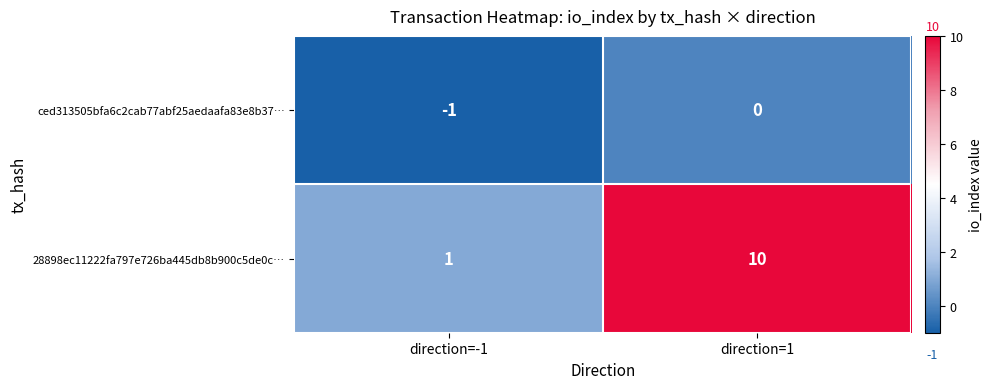

Reading left to right, list all the values displayed in this chart.

ced313505bfa6c2cab77abf25aedaafa83e8b37…: -1	0
28898ec11222fa797e726ba445db8b900c5de0c…: 1	10